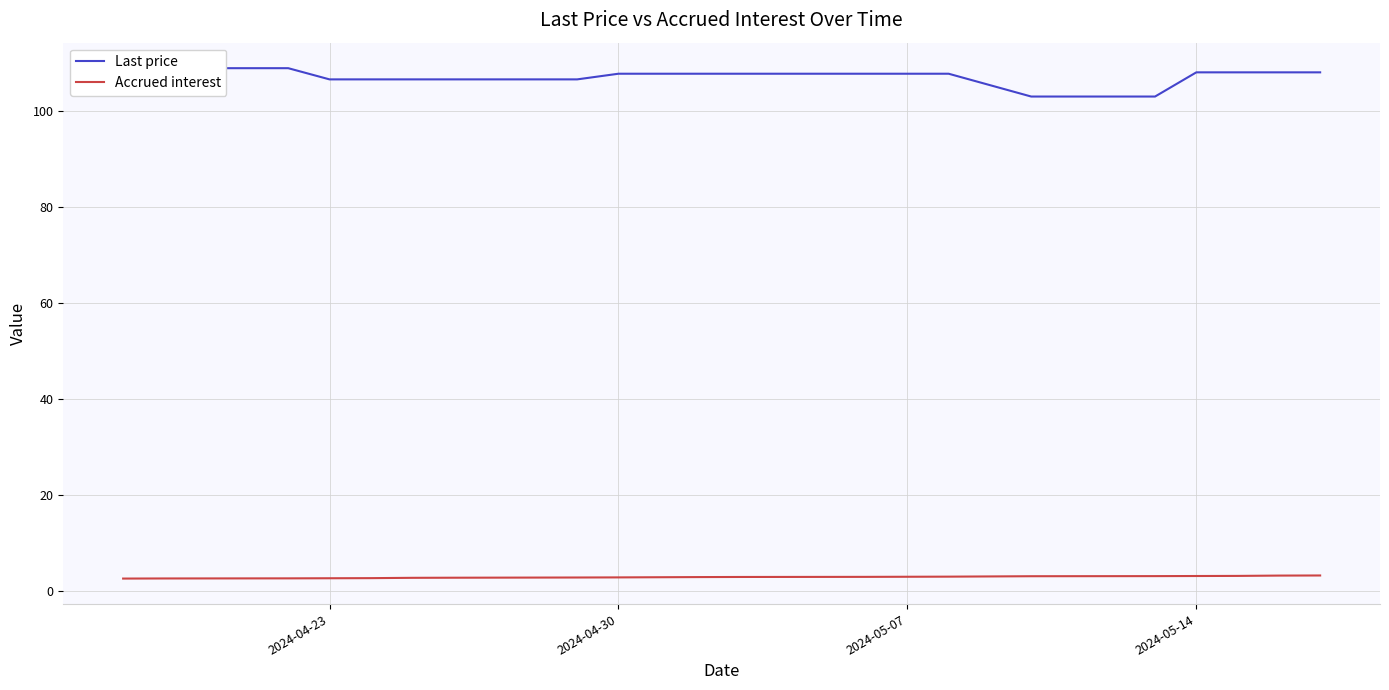

How many values in the Last price series are below 107?

7